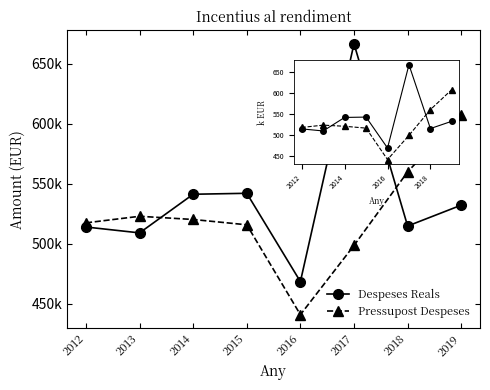

Which has a higher value, 2017 or 2013?

2017